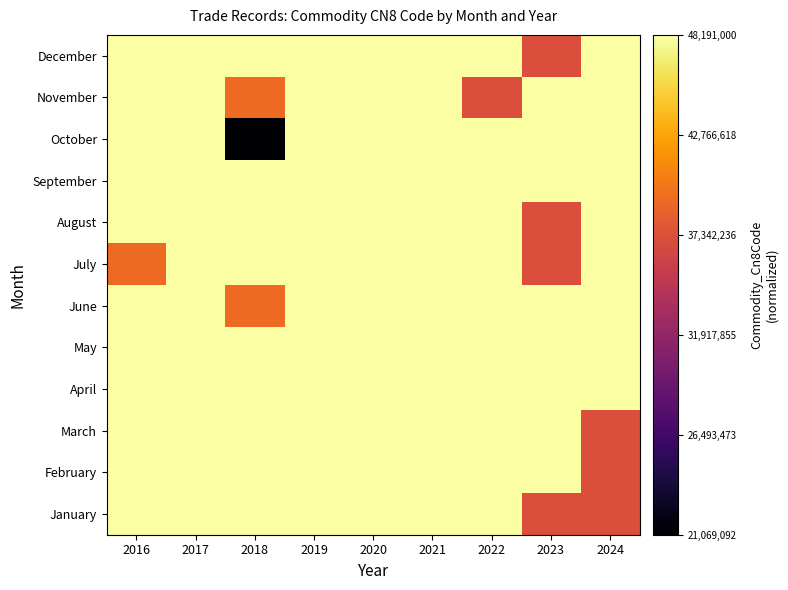

Reading left to right, extract all data points from this chart.

January: 2016=1.0	2017=1.0	2018=1.0	2019=1.0	2020=1.0	2021=1.0	2022=1.0	2023=0.6	2024=0.6
February: 2016=1.0	2017=1.0	2018=1.0	2019=1.0	2020=1.0	2021=1.0	2022=1.0	2023=1.0	2024=0.6
March: 2016=1.0	2017=1.0	2018=1.0	2019=1.0	2020=1.0	2021=1.0	2022=1.0	2023=1.0	2024=0.6
April: 2016=1.0	2017=1.0	2018=1.0	2019=1.0	2020=1.0	2021=1.0	2022=1.0	2023=1.0	2024=1.0
May: 2016=1.0	2017=1.0	2018=1.0	2019=1.0	2020=1.0	2021=1.0	2022=1.0	2023=1.0	2024=1.0
June: 2016=1.0	2017=1.0	2018=0.7	2019=1.0	2020=1.0	2021=1.0	2022=1.0	2023=1.0	2024=1.0
July: 2016=0.7	2017=1.0	2018=1.0	2019=1.0	2020=1.0	2021=1.0	2022=1.0	2023=0.6	2024=1.0
August: 2016=1.0	2017=1.0	2018=1.0	2019=1.0	2020=1.0	2021=1.0	2022=1.0	2023=0.6	2024=1.0
September: 2016=1.0	2017=1.0	2018=1.0	2019=1.0	2020=1.0	2021=1.0	2022=1.0	2023=1.0	2024=1.0
October: 2016=1.0	2017=1.0	2018=0.0	2019=1.0	2020=1.0	2021=1.0	2022=1.0	2023=1.0	2024=1.0
November: 2016=1.0	2017=1.0	2018=0.7	2019=1.0	2020=1.0	2021=1.0	2022=0.6	2023=1.0	2024=1.0
December: 2016=1.0	2017=1.0	2018=1.0	2019=1.0	2020=1.0	2021=1.0	2022=1.0	2023=0.6	2024=1.0